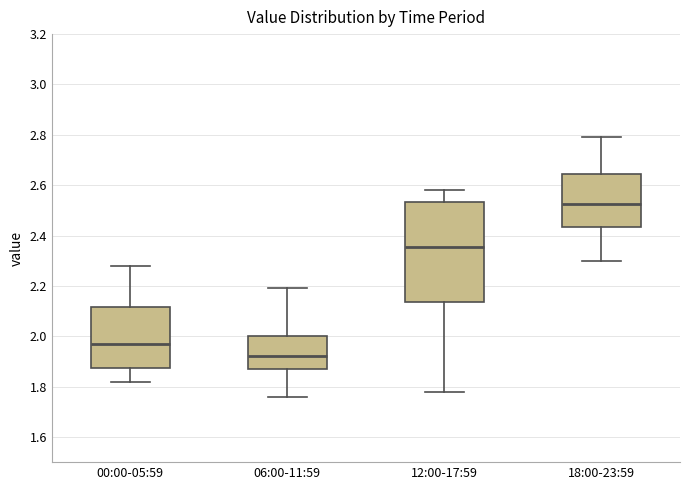

Reading left to right, transcribe this box plot: for each box, give where its median line is, the range the box spans, and where its two whiskers end, as read against the y-axis. The values are not printed on the chart, so give them approximately, as read against the axis.

00:00-05:59: median 1.98, box 1.88 to 2.12, whiskers 1.82 to 2.28
06:00-11:59: median 1.92, box 1.88 to 2.00, whiskers 1.76 to 2.20
12:00-17:59: median 2.36, box 2.14 to 2.54, whiskers 1.78 to 2.58
18:00-23:59: median 2.52, box 2.44 to 2.64, whiskers 2.30 to 2.80